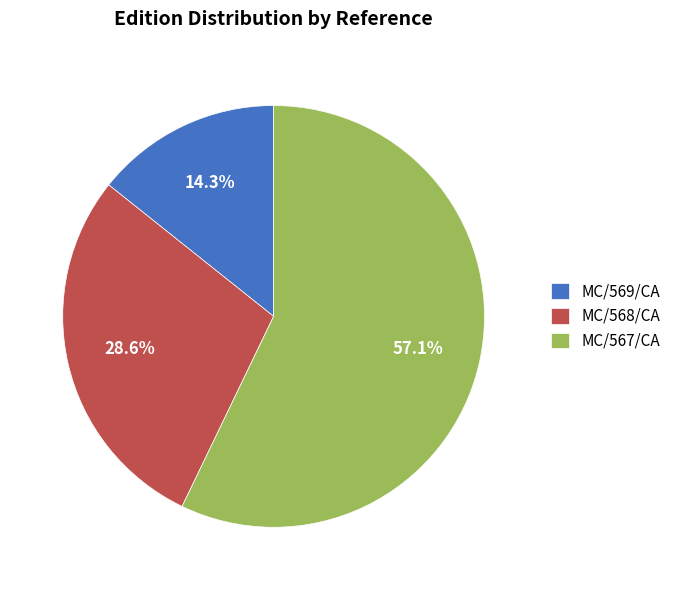

Combined, what portion of the pie is MC/568/CA and MC/567/CA?

85.7%